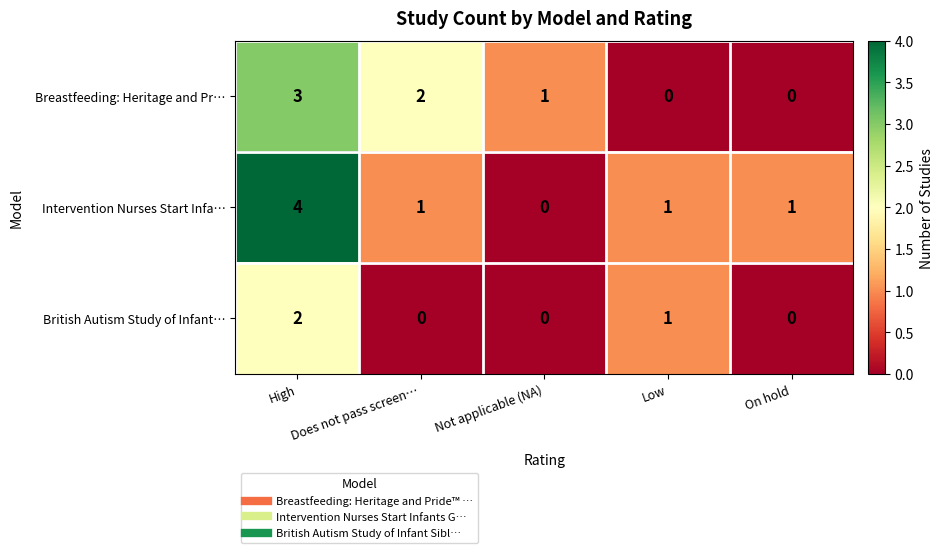

Rank the series by their maximum value, from lowest to highest.

British Autism Study of Infant…, Breastfeeding: Heritage and Pr…, Intervention Nurses Start Infa…